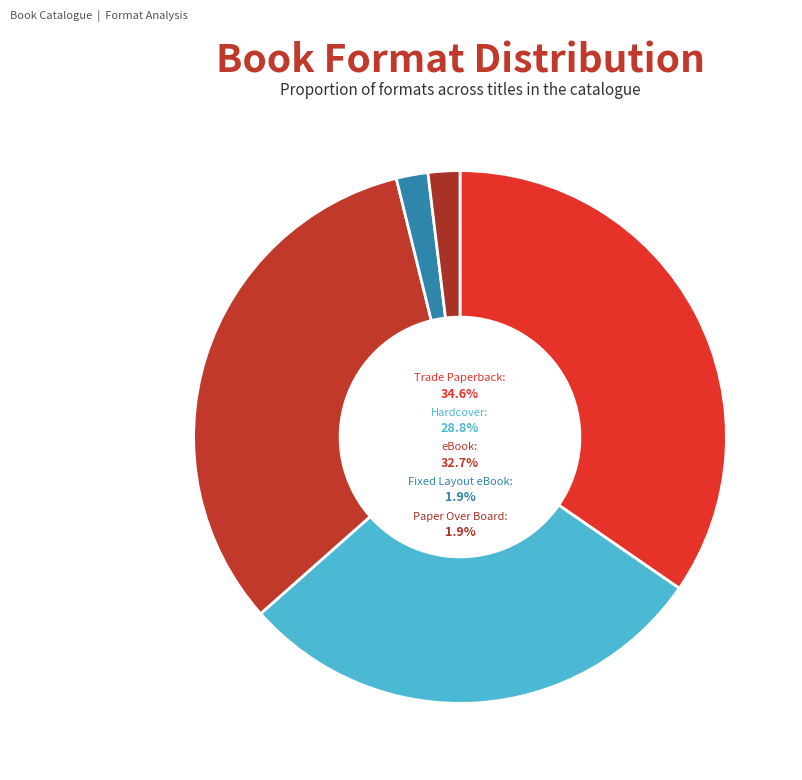

To the nearest percent, what portion does Fixed Layout eBook represent?

2%